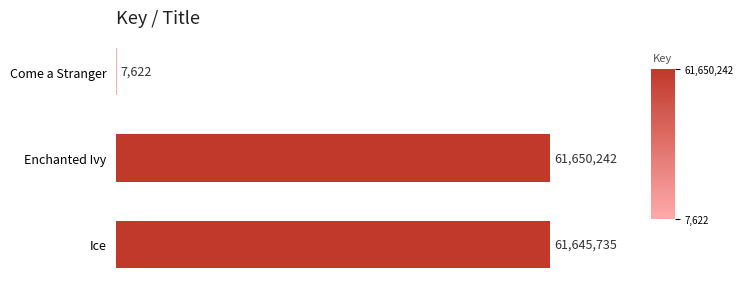

Reading top to bottom, extract all data points from this chart.

Come a Stranger=7622	Enchanted Ivy=61650242	Ice=61645735